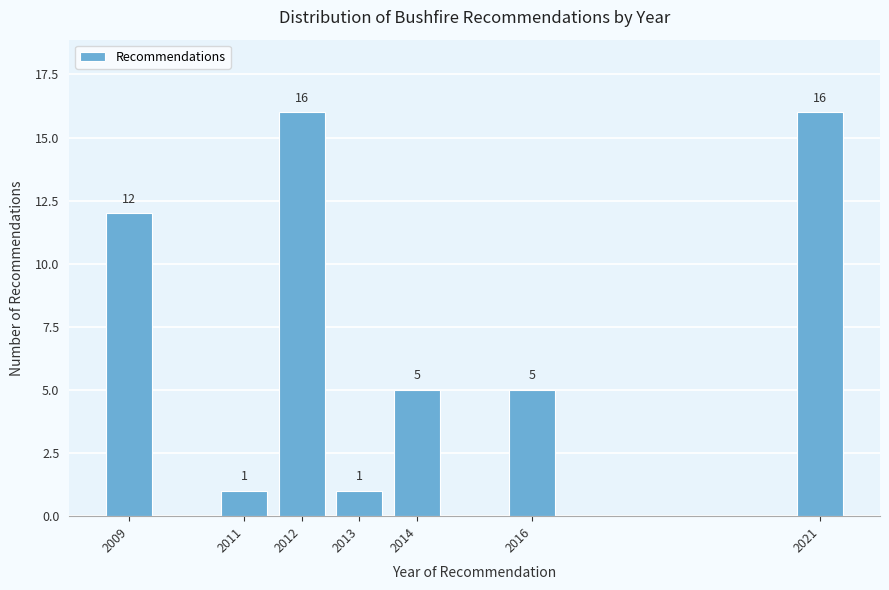

Reading left to right, list all the values displayed in this chart.

2009=12	2011=1	2012=16	2013=1	2014=5	2016=5	2021=16